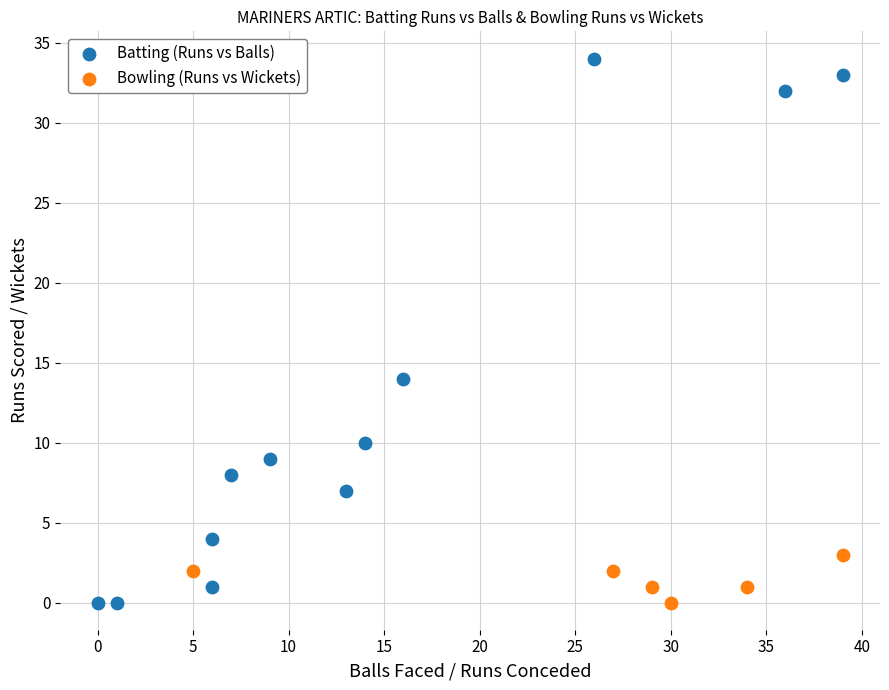

Which series reaches the maximum Y coordinate?

Batting (Runs vs Balls)